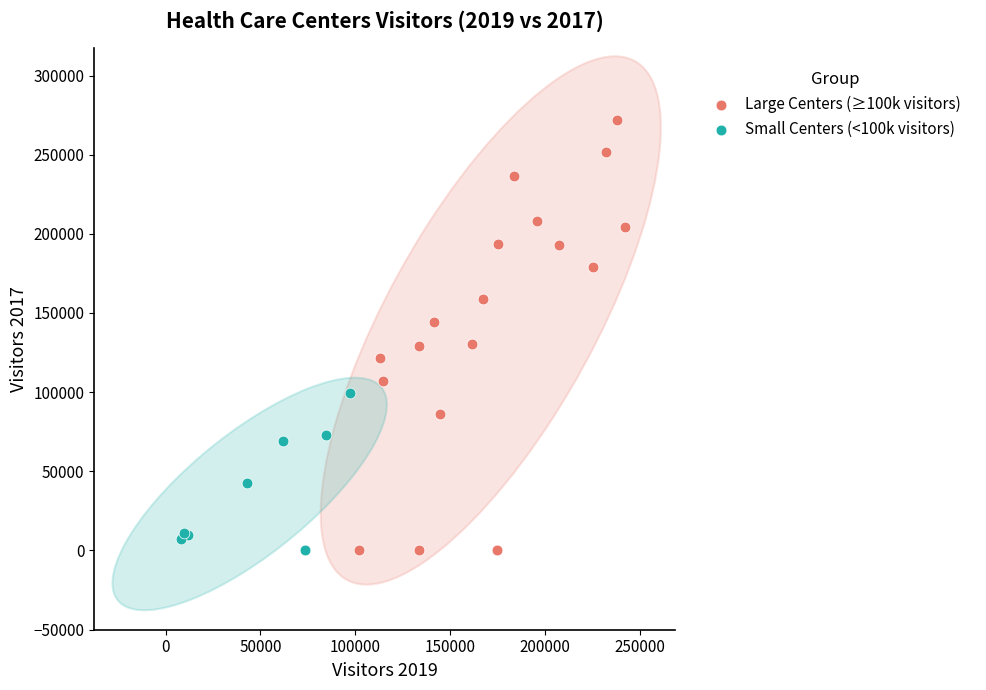

What are all the series names shown in the legend?

Large Centers (≥100k visitors), Small Centers (<100k visitors)